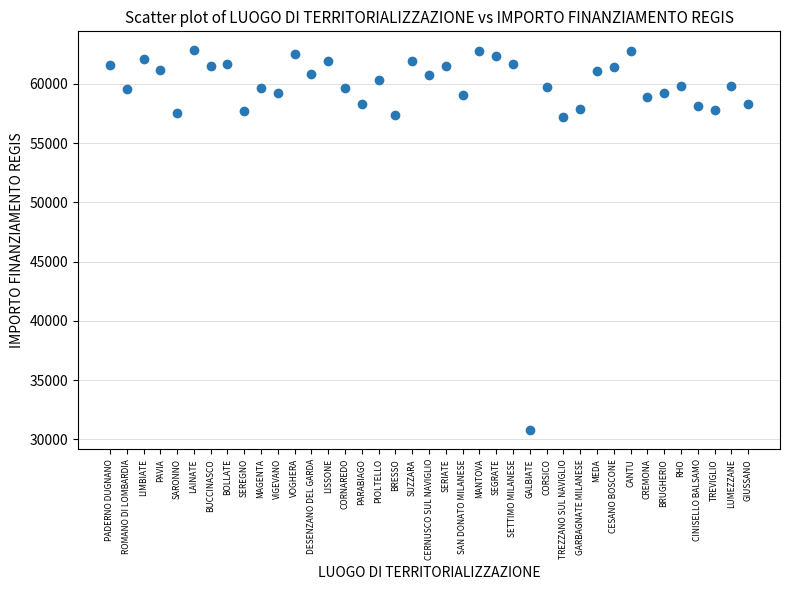

What is the range of Y values (max minus min)?

32062.9